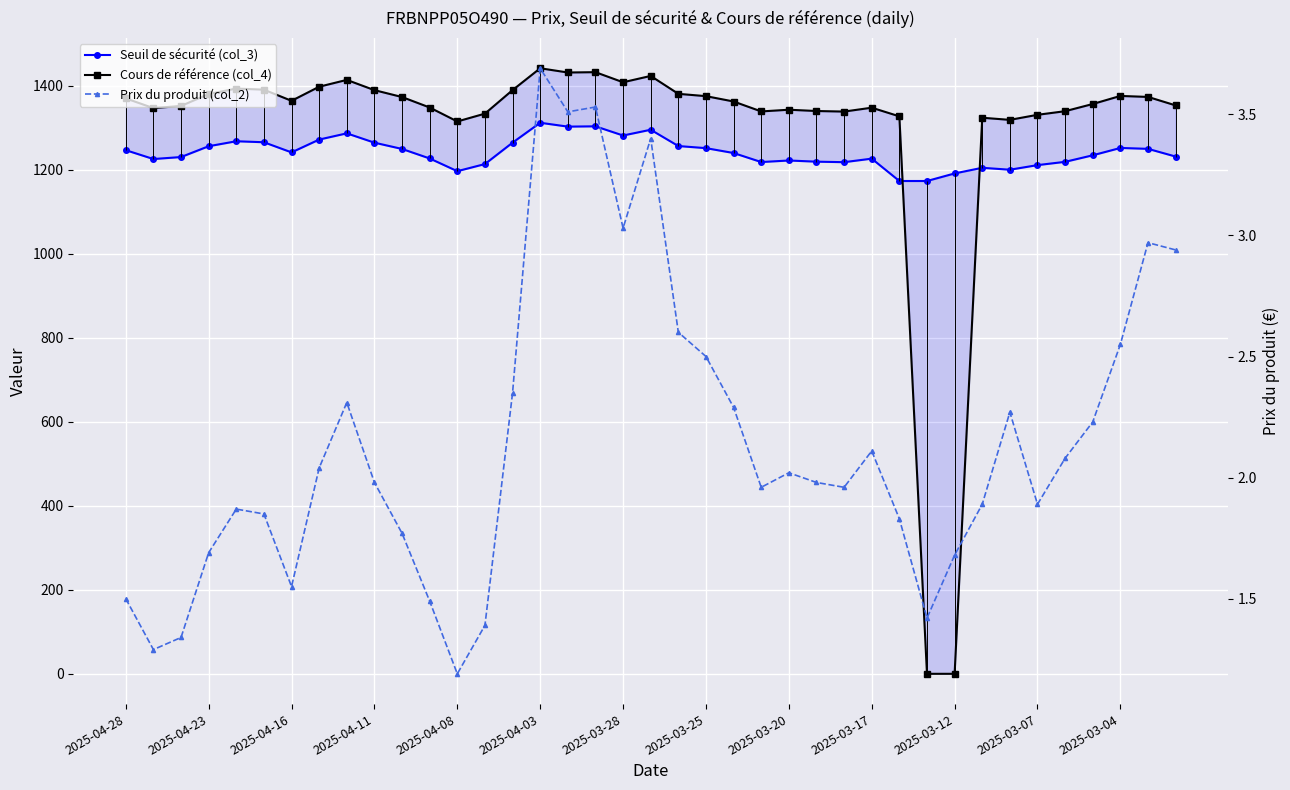

What are all the series names shown in the legend?

Seuil de sécurité (col_3), Cours de référence (col_4), Prix du produit (col_2)